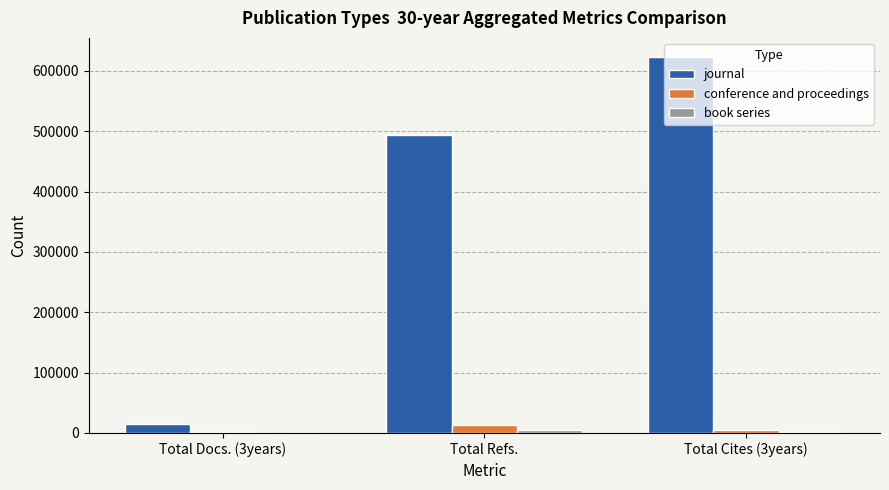

True or false: journal has a value of 493523 at Total Refs..

True